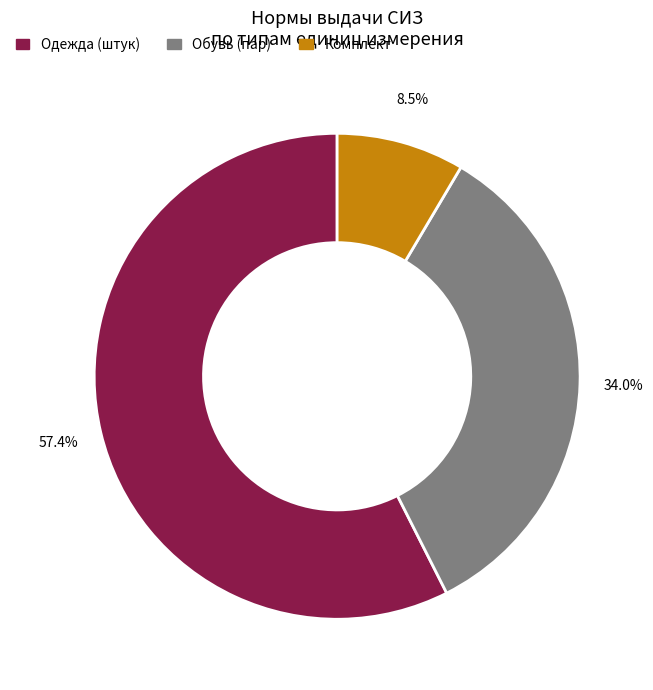

Is there a majority slice in this chart?

Yes